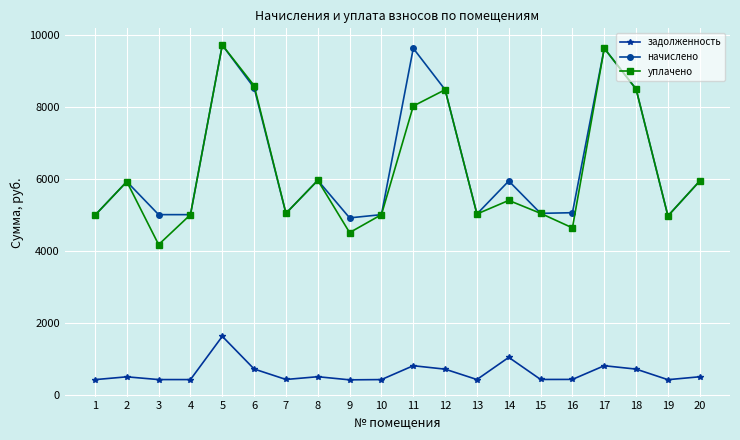

The value of начислено at 1 is 4986.0. True or false?

True